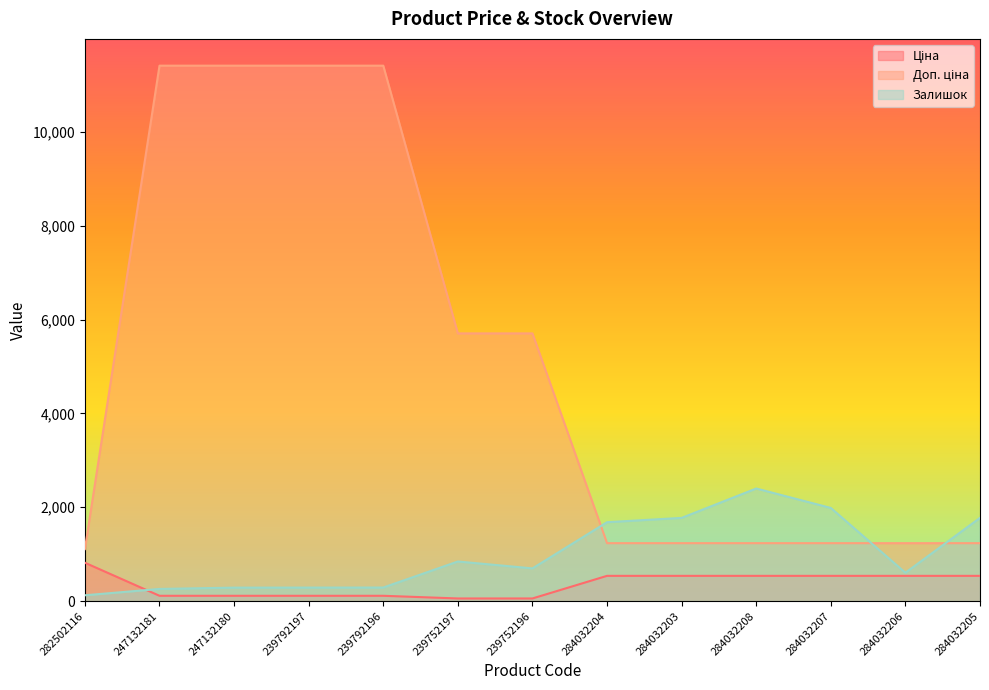

True or false: Ціна has more than 2 points higher than both neighbors.

False